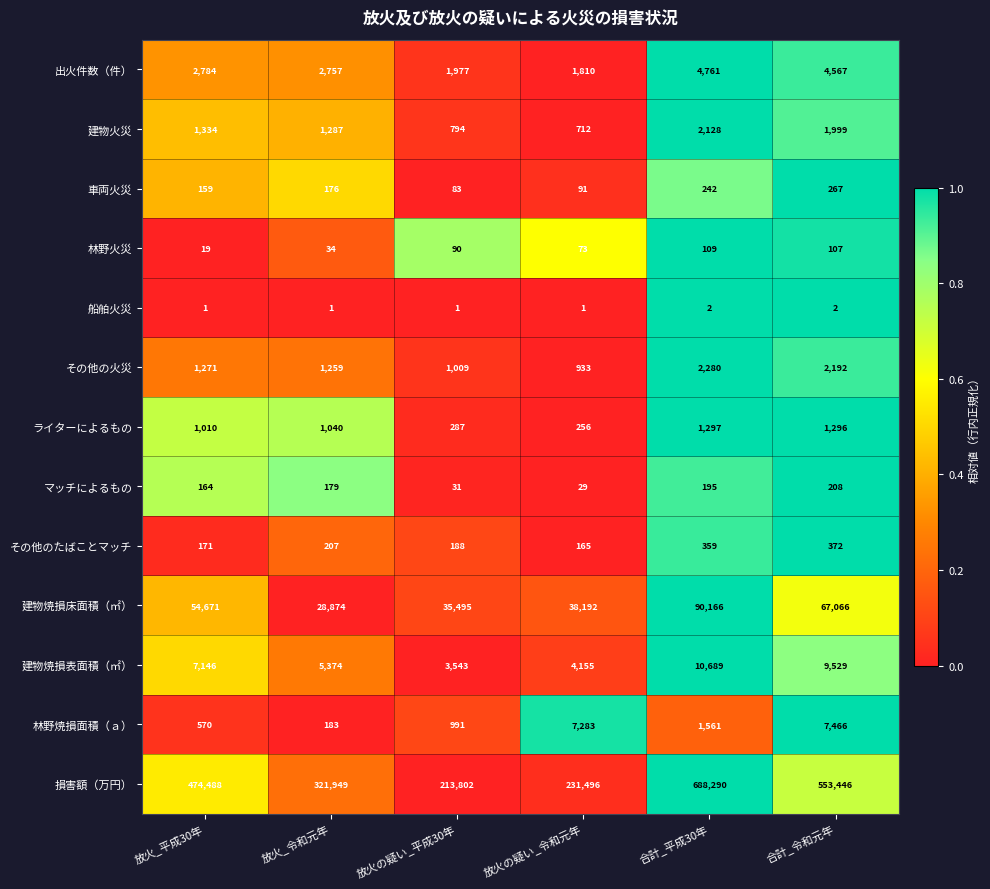

List the labels in order of 出火件数（件） value, smallest first.

放火の疑い_令和元年, 放火の疑い_平成30年, 放火_令和元年, 放火_平成30年, 合計_令和元年, 合計_平成30年